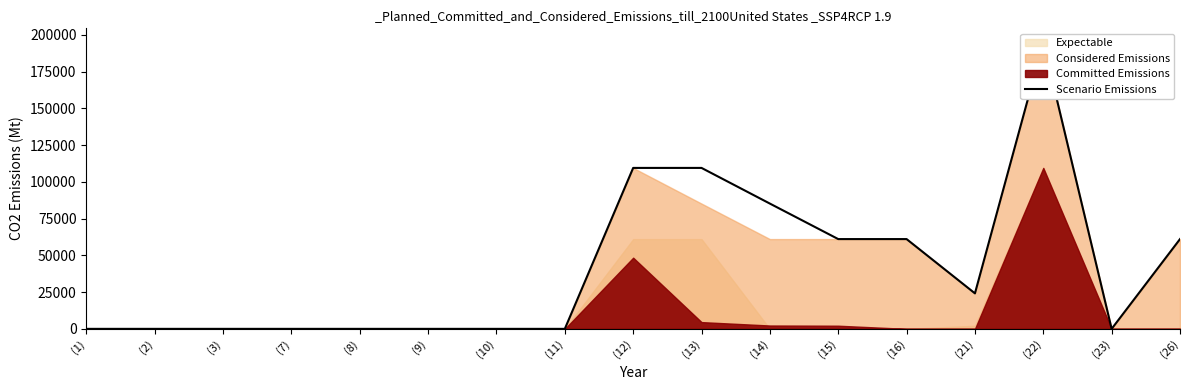

How many categories are shown in the chart?

17